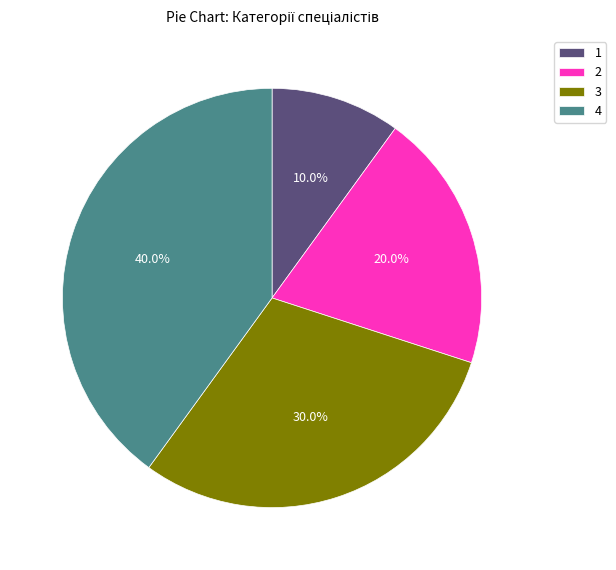

Which slice is the largest?

4